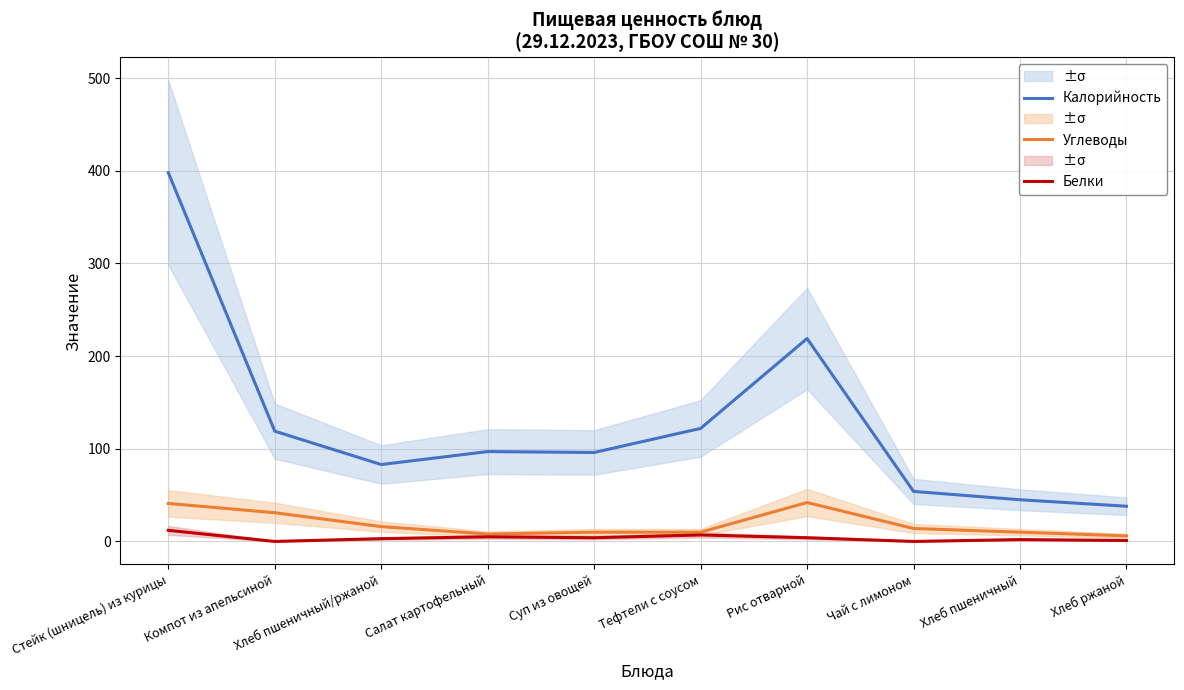

What position from the right is Чай с лимоном?

3